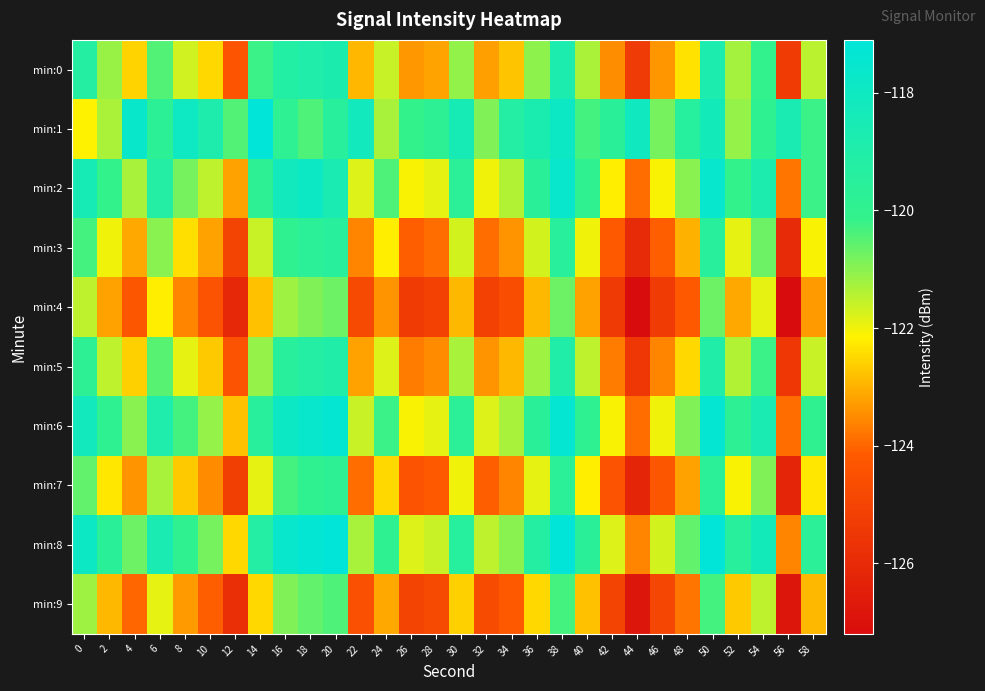

Which category has the highest value across all series?

20